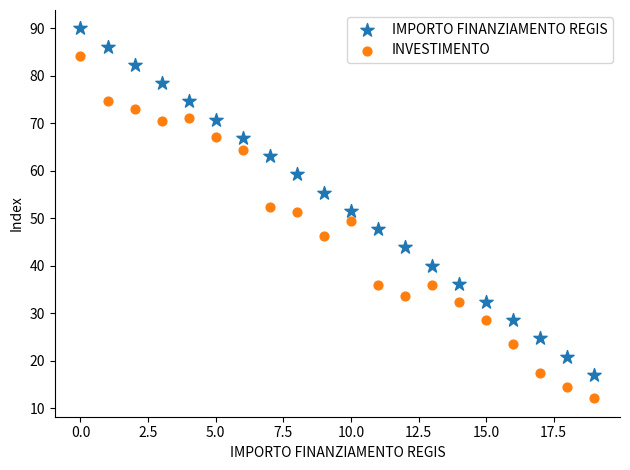

Across all data points, what is the range of Y values (max minus min)?

77.9